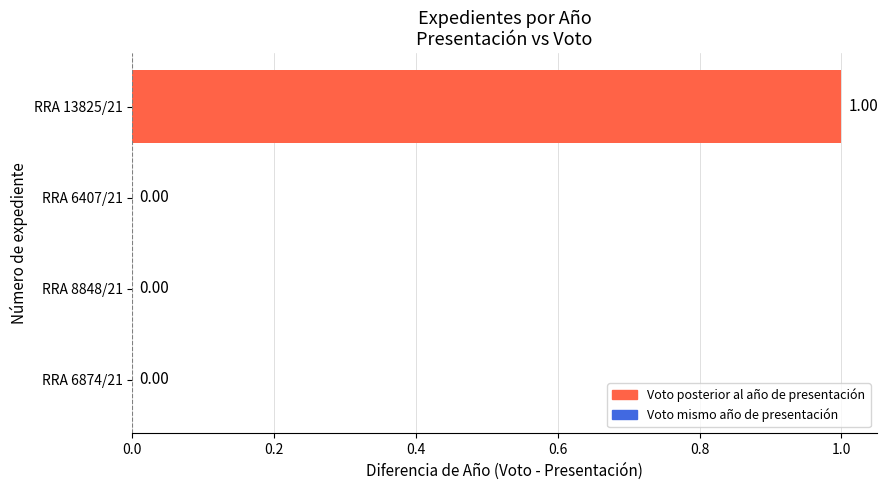

How many values exceed 0?

1